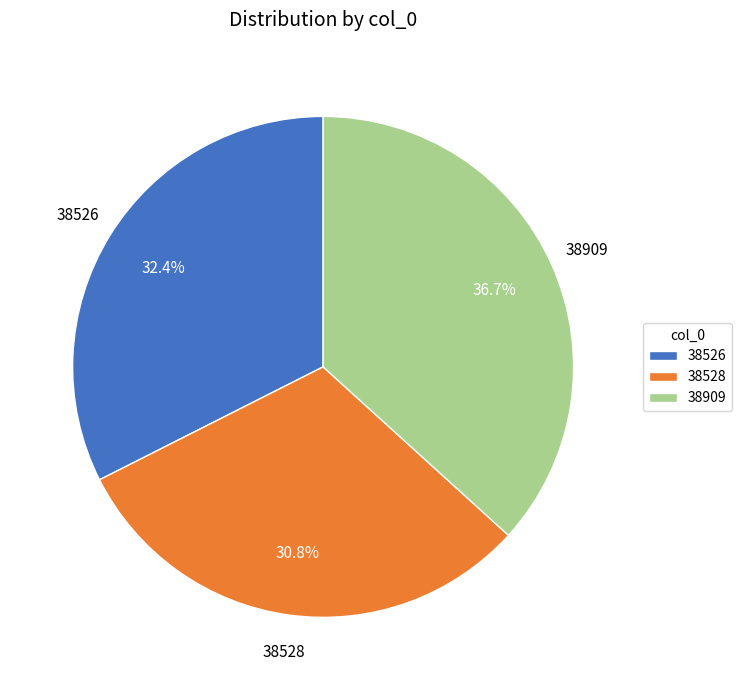

How many segments does this pie chart have?

3